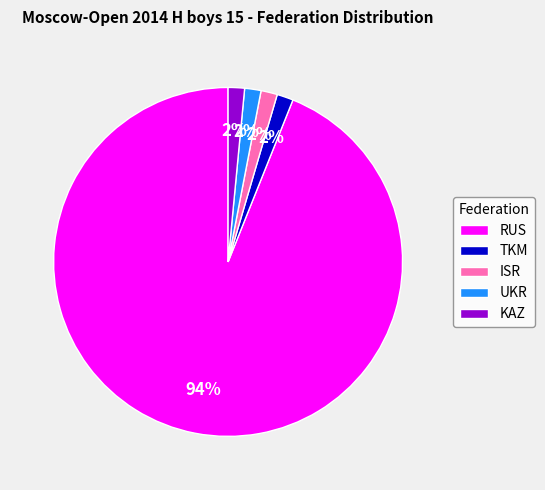

True or false: KAZ accounts for 14% of the total.

False